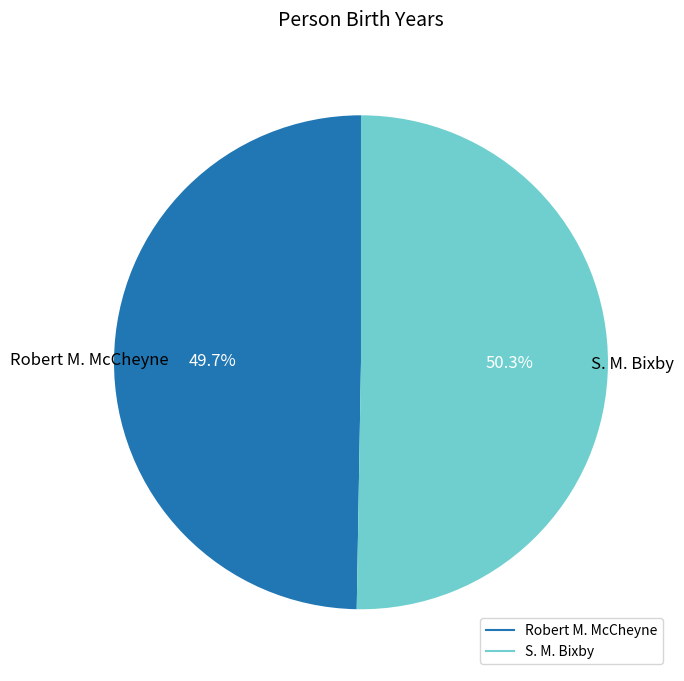

Is there a majority slice in this chart?

Yes